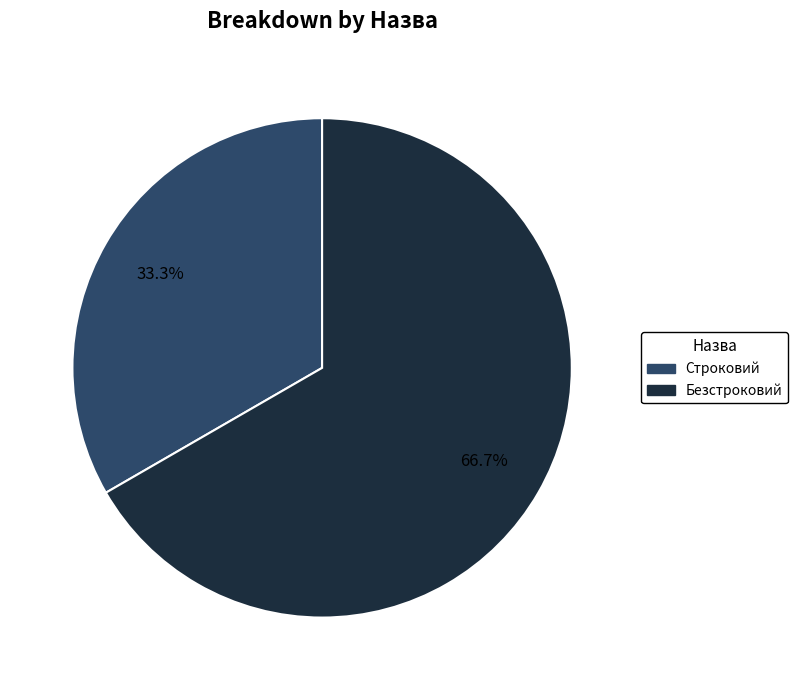

What is the smallest slice in the pie chart?

Строковий